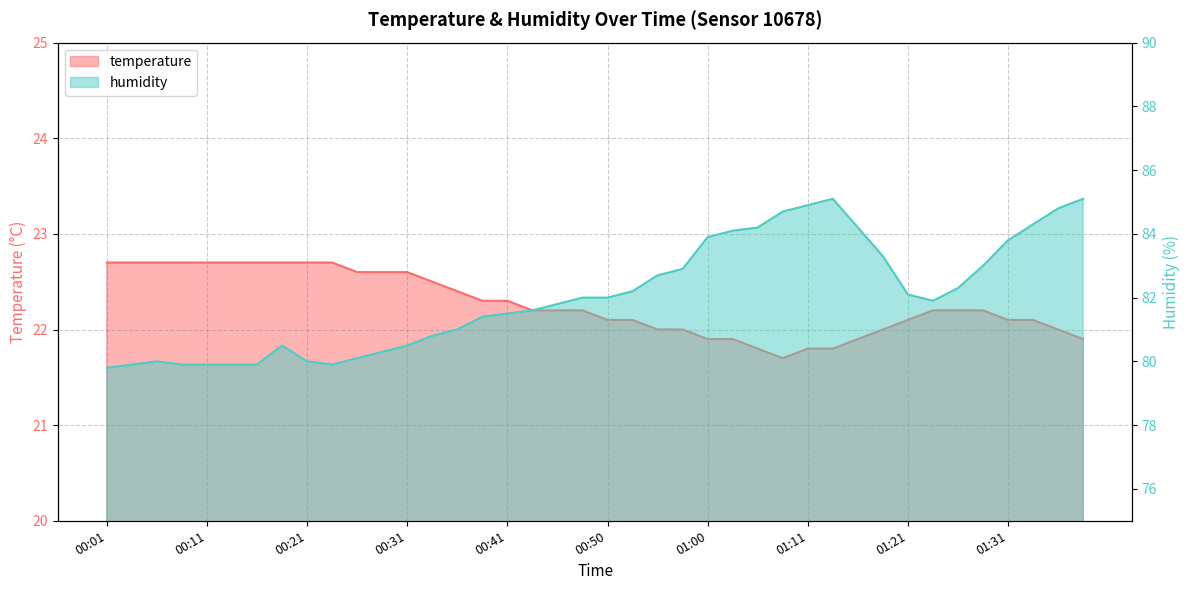

What are all the series names shown in the legend?

temperature, humidity